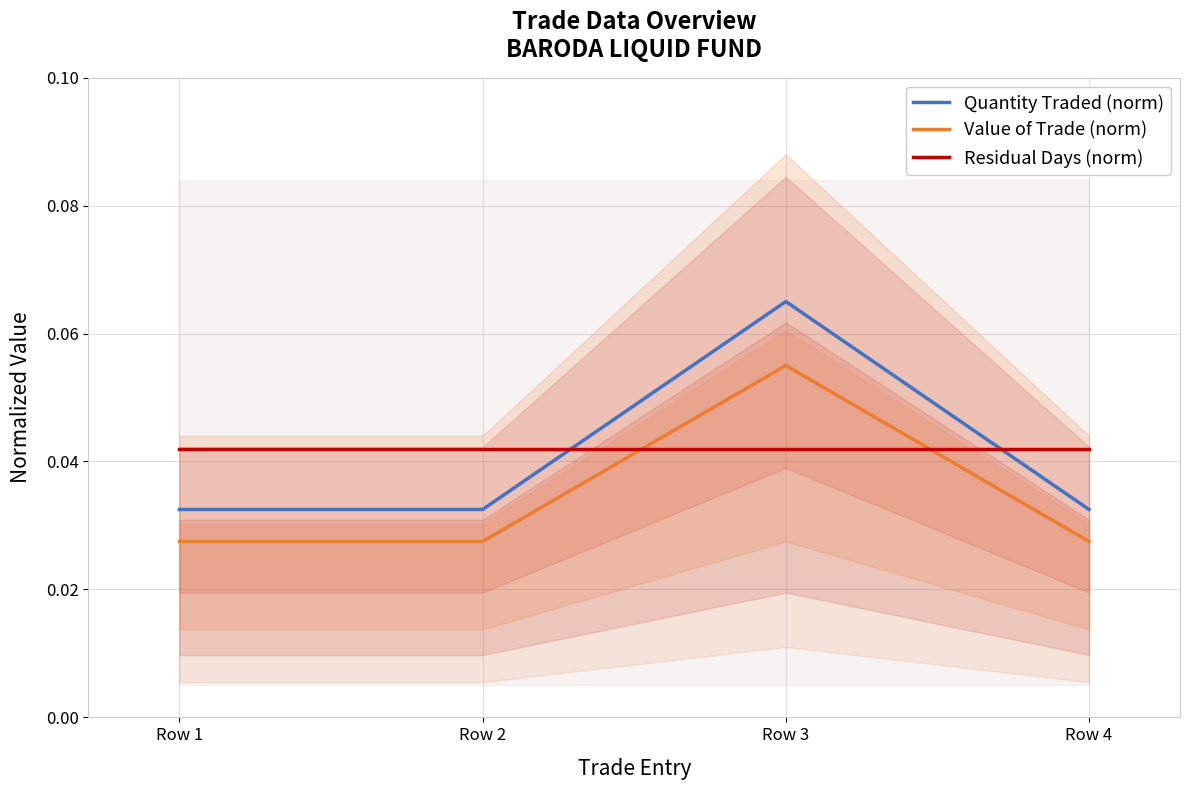

Does the chart have visible grid lines?

Yes